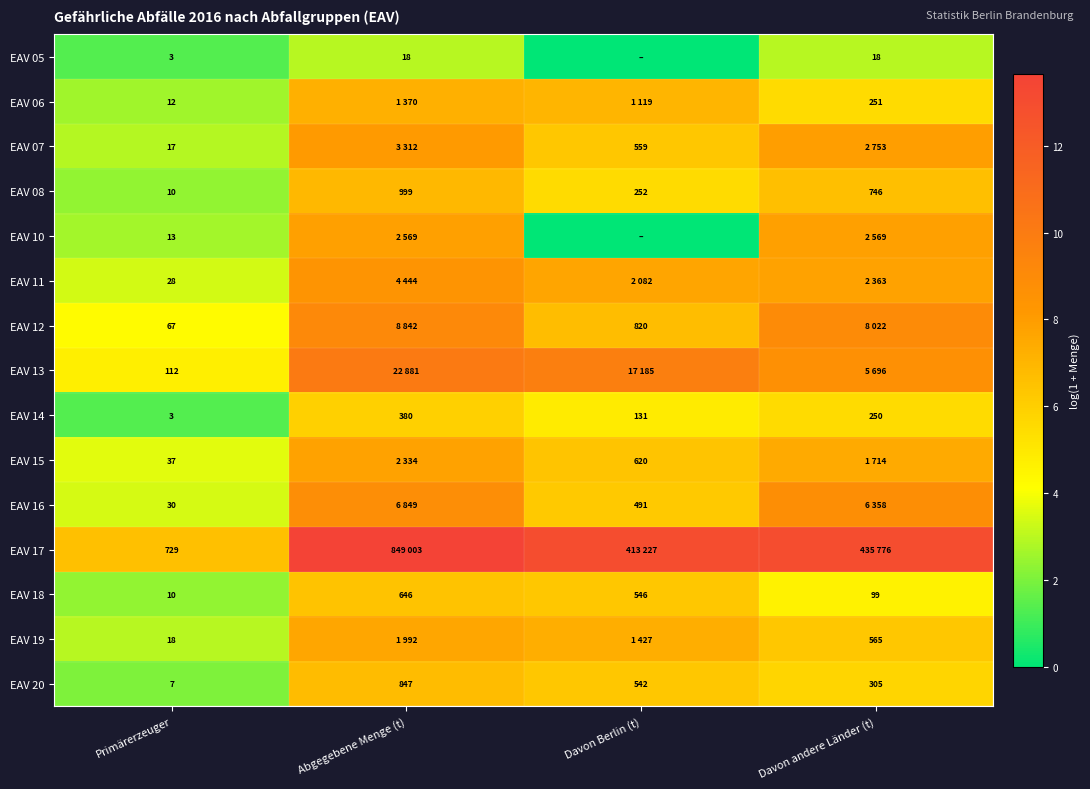

Where does the EAV 20 series first go above 542?

Abgegebene Menge (t)